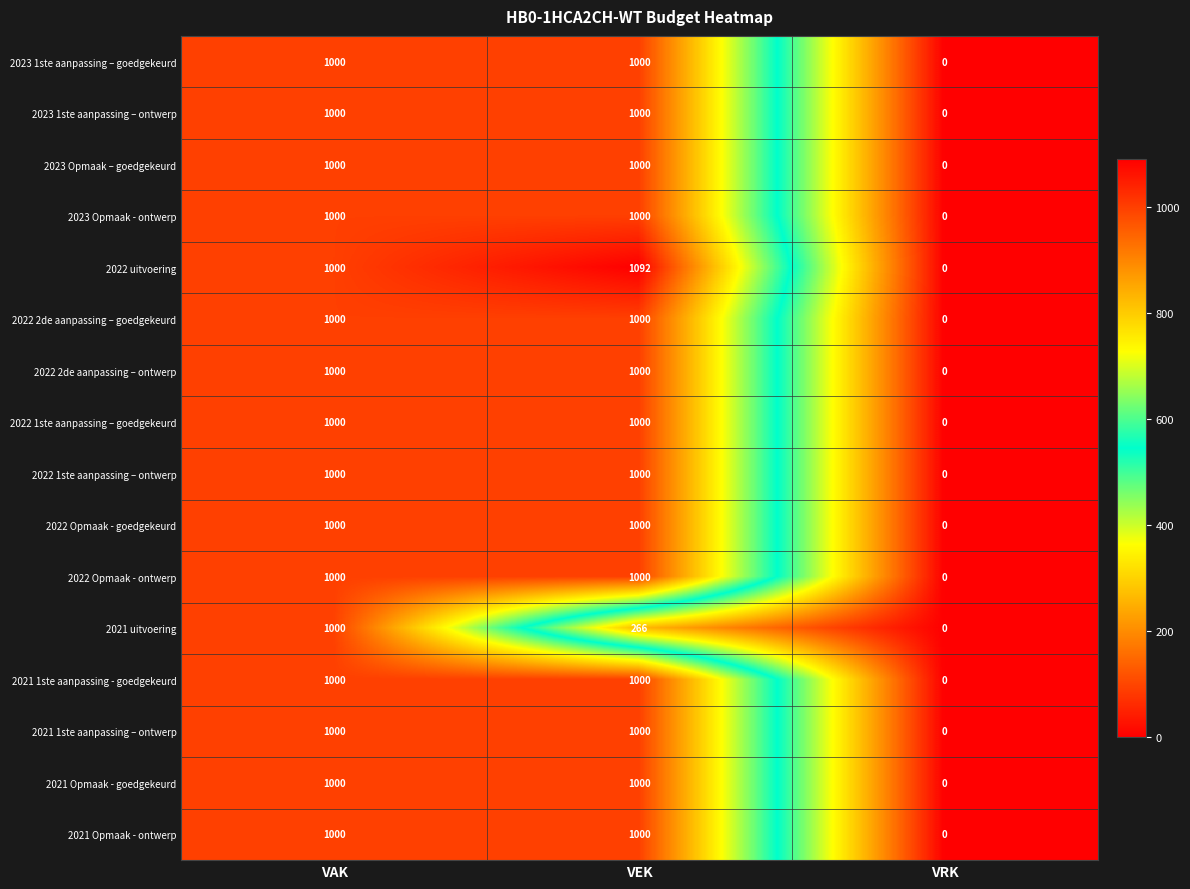

How many data points in 2021 Opmaak - goedgekeurd are less than 1000?

1